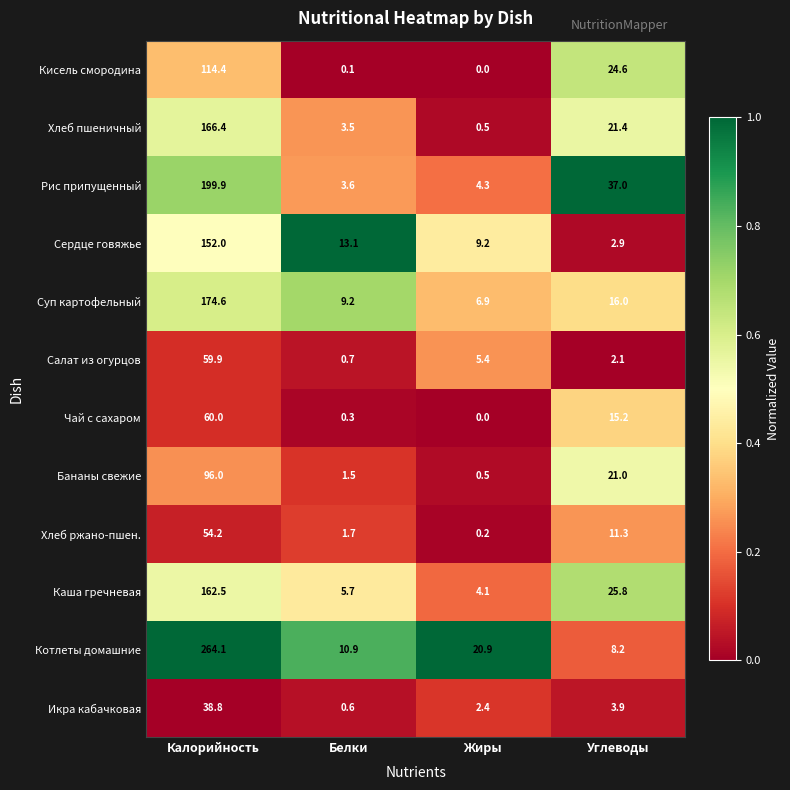

Is the value of Бананы свежие at Жиры greater than the value of Чай с сахаром at Жиры?

Yes